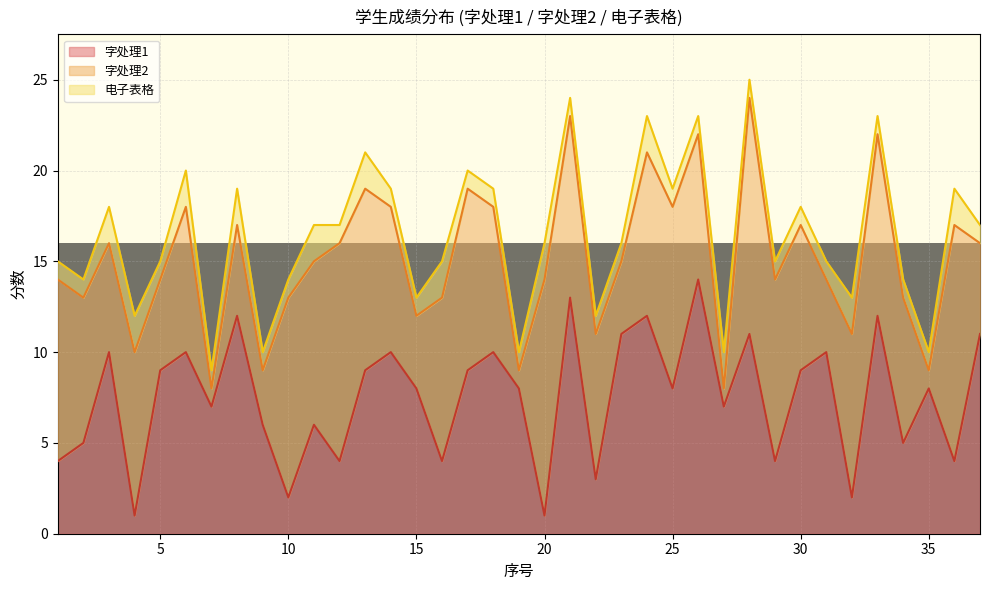

Which has a higher value, 25 or 12?

25